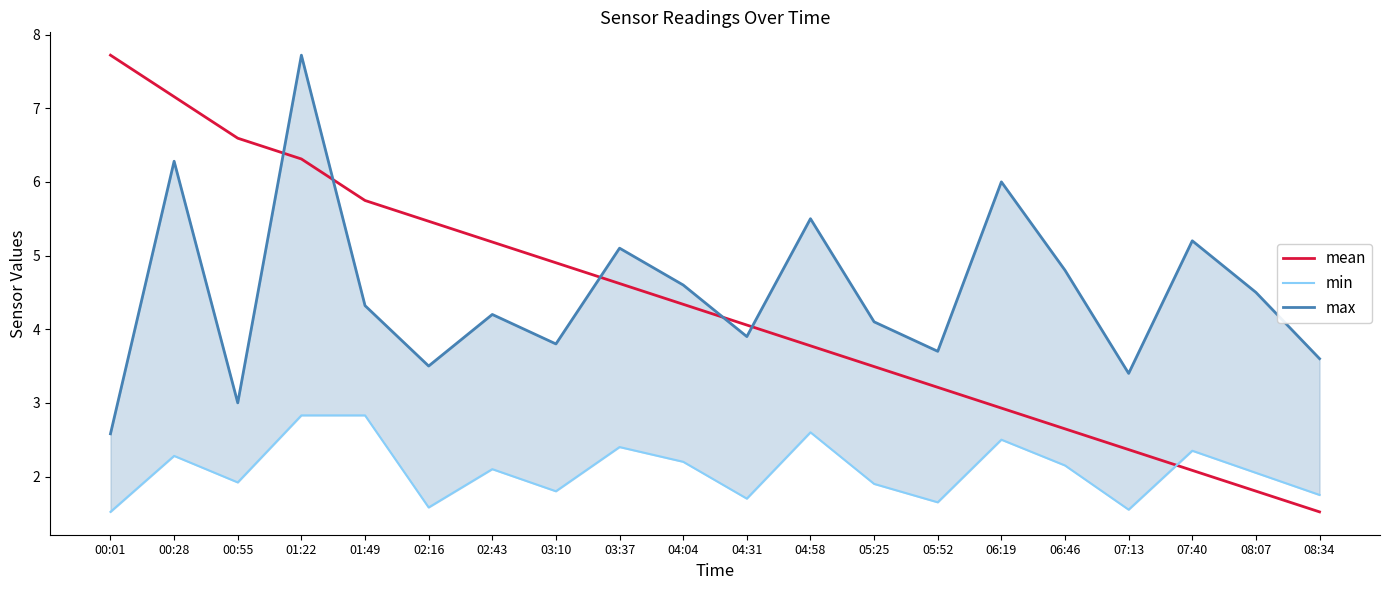

What is the difference between the highest and lowest values at 07:13?

1.8